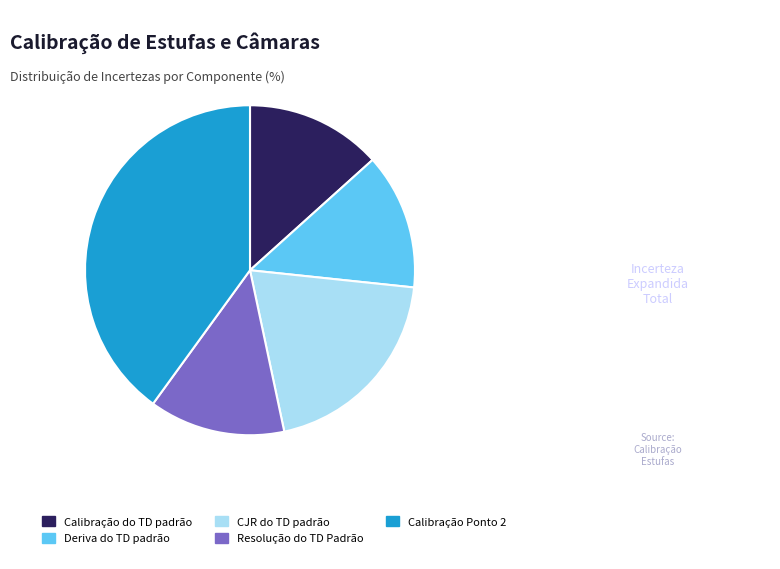

Does Resolução do TD Padrão account for over 50% of the chart?

No